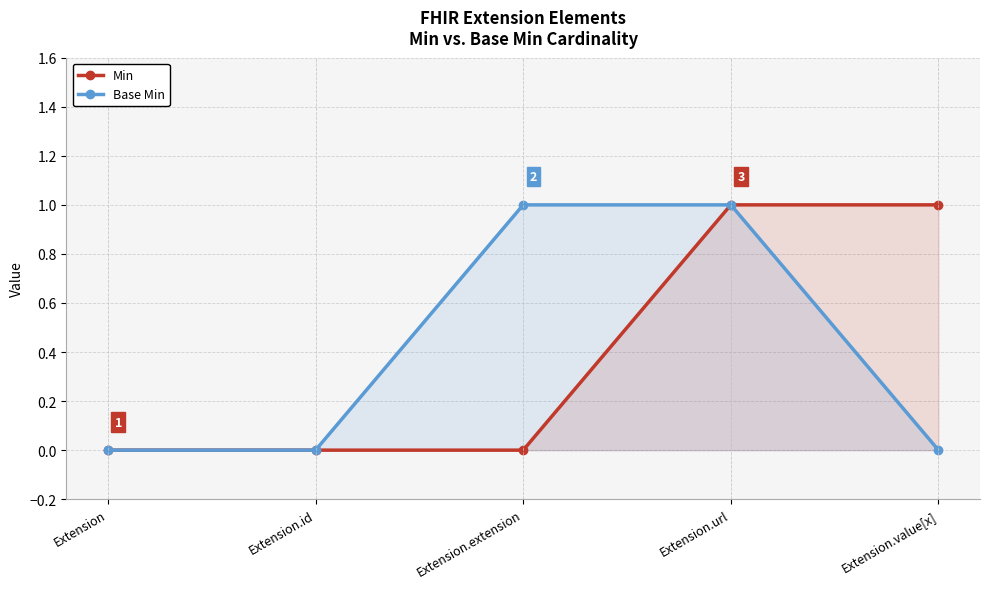

Which series has the largest total across all categories?

Min